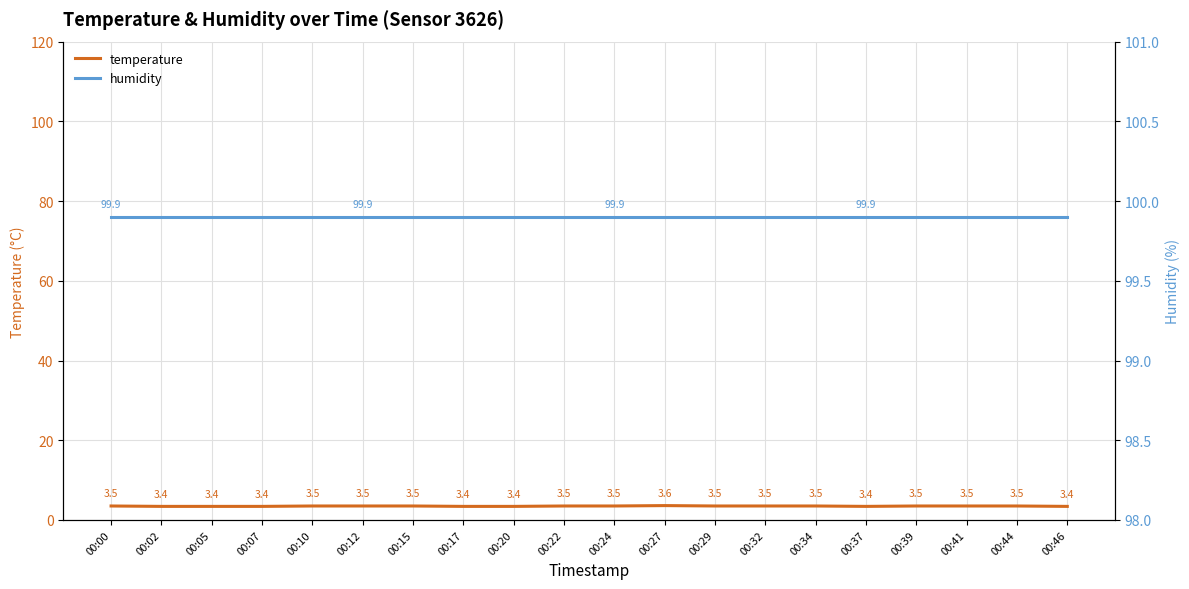

What are all the series names shown in the legend?

temperature, humidity